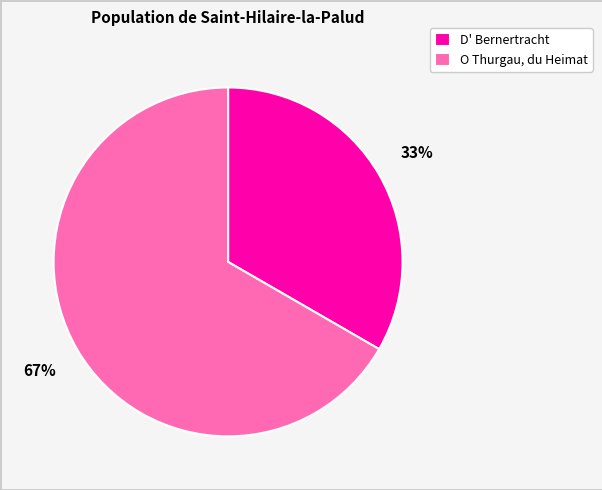

Is the sum of O Thurgau, du Heimat and D' Bernertracht greater than half?

Yes